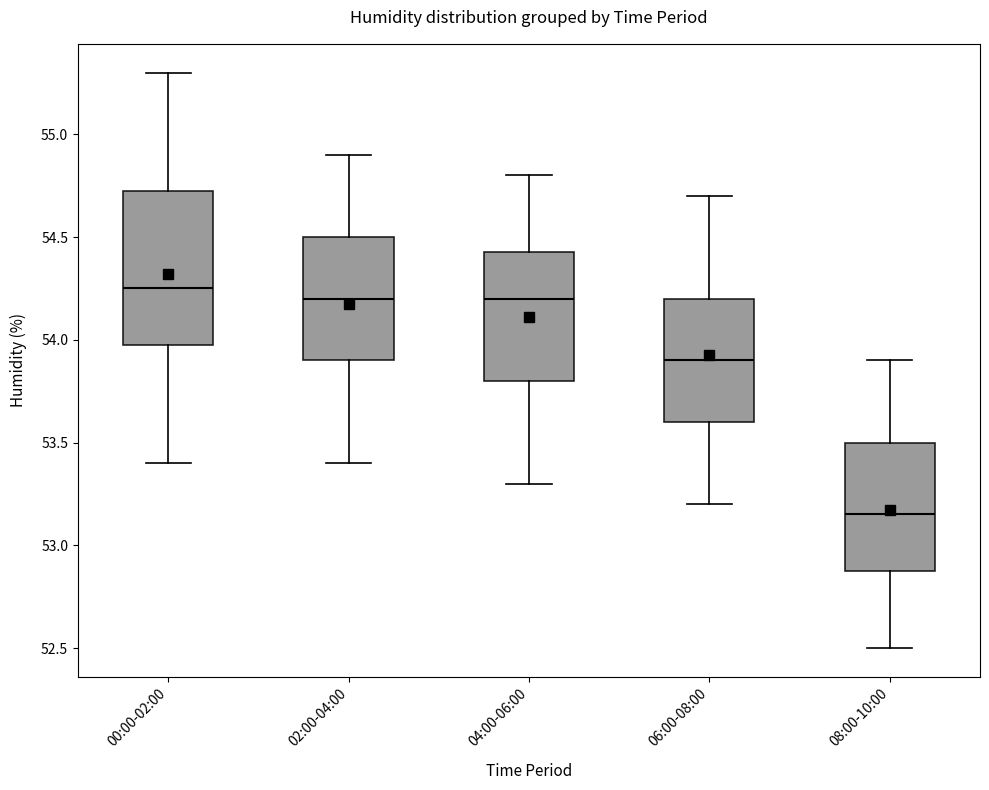

Which box's median line is the lowest?

08:00-10:00